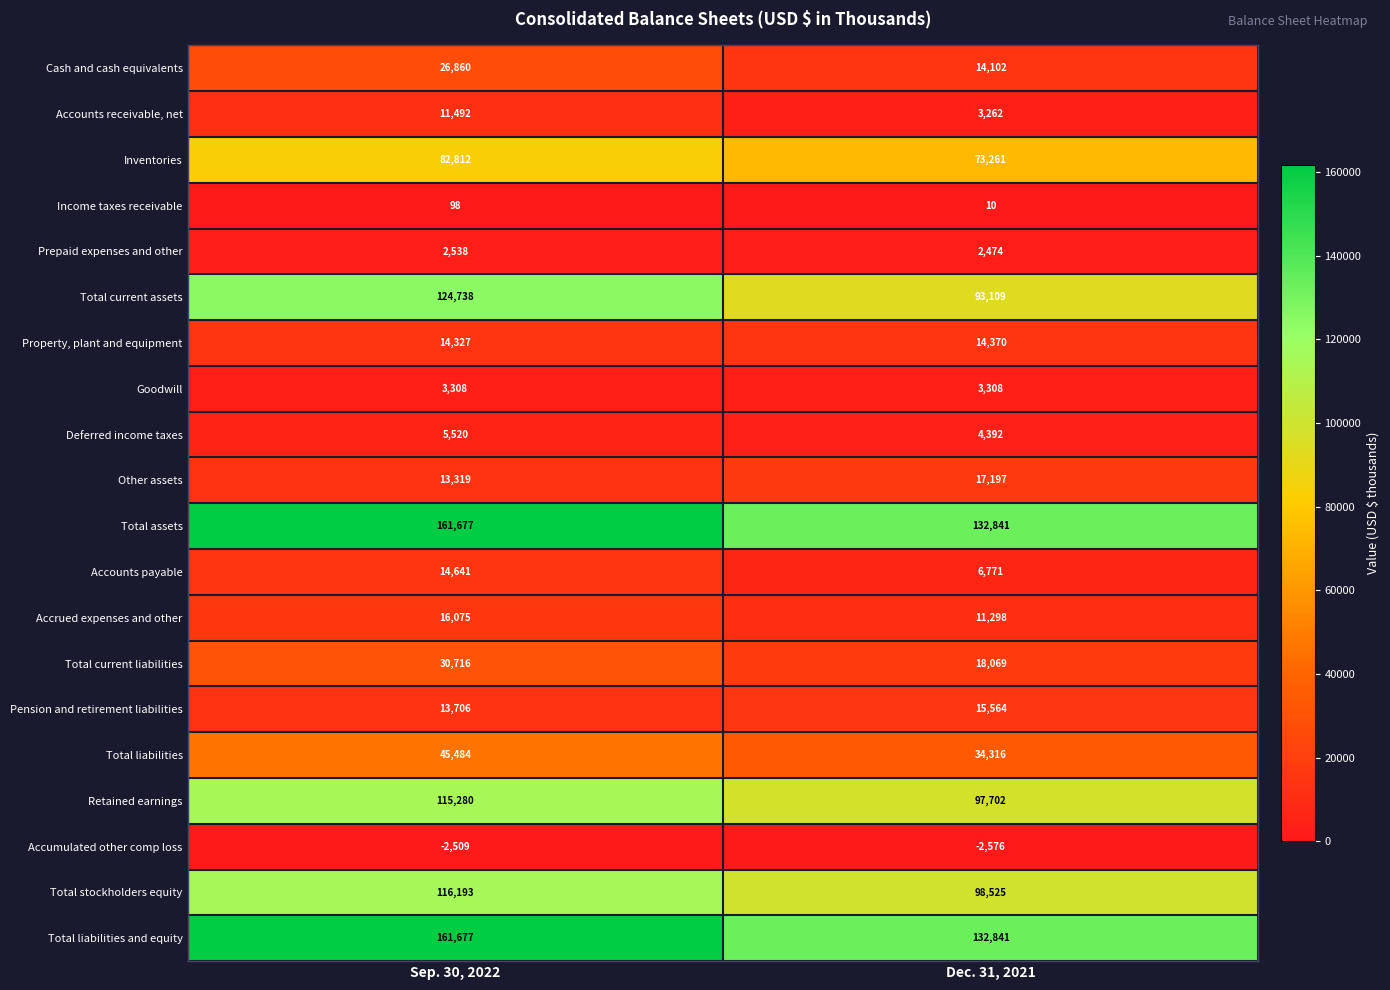

The value of Total assets at Dec. 31, 2021 is 132841. True or false?

True